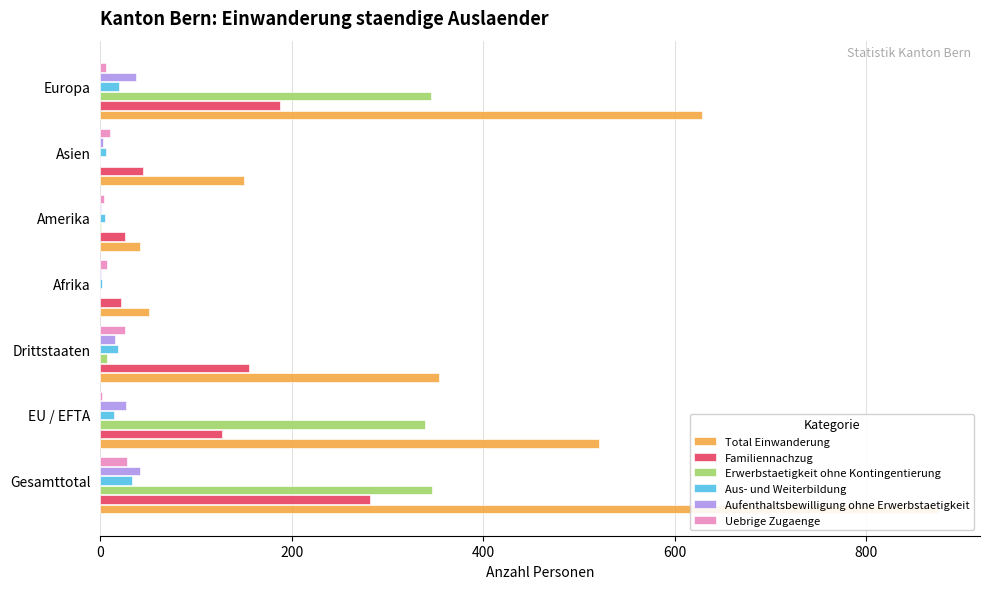

How many series are shown in this chart?

6